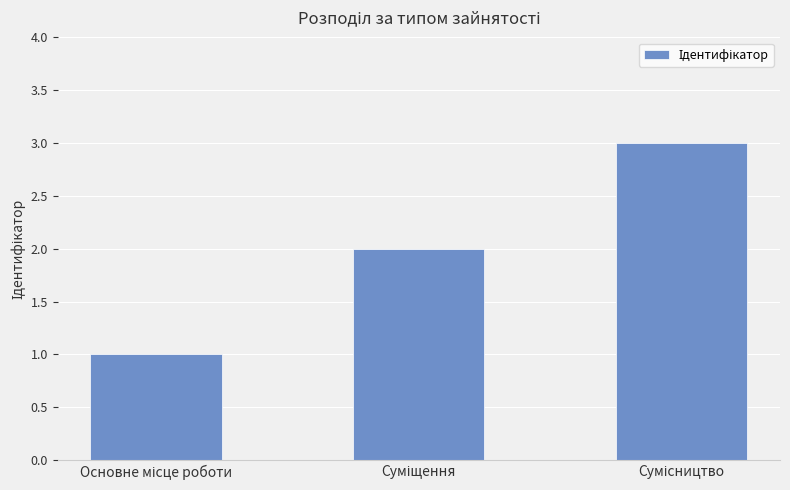

Reading left to right, list all the values displayed in this chart.

1	2	3